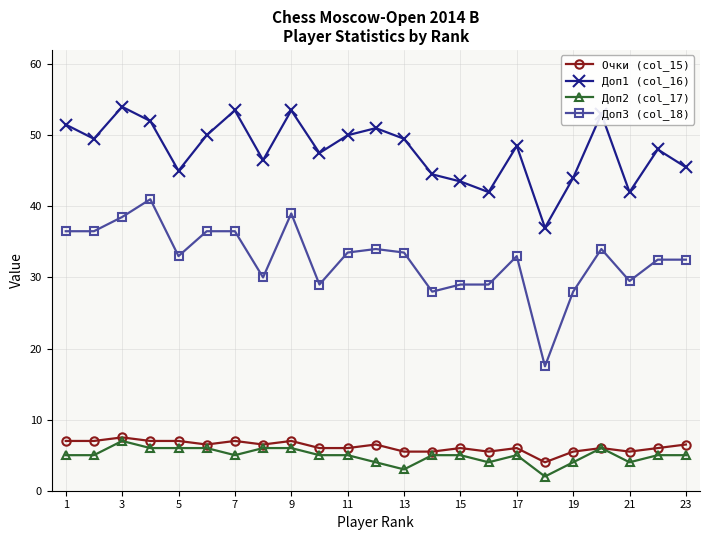

What is the smallest value displayed?

2.0